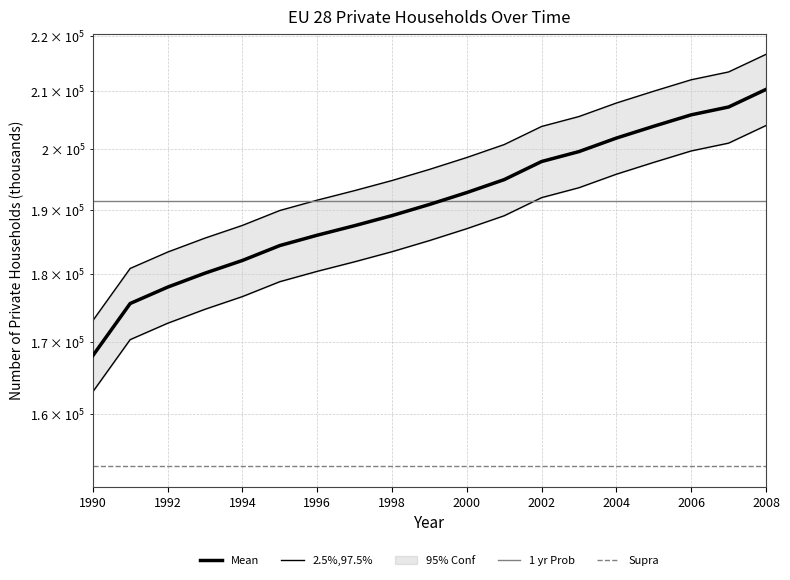

The value at 1990 is 290612.5. True or false?

False